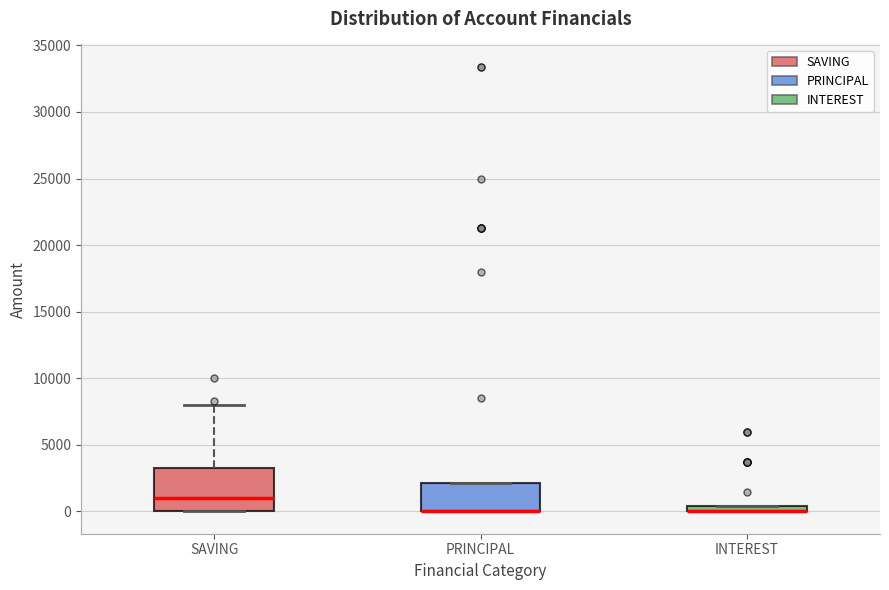

Where is the upper edge of the box for INTEREST on the y-axis? The values are not printed on the chart, so give them approximately, as read against the axis.

500